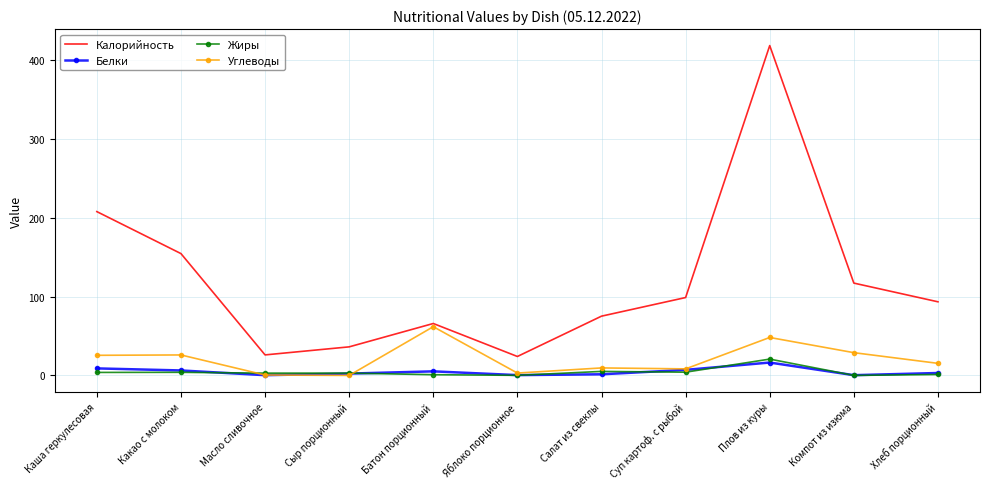

What is the difference between the Углеводы values at Хлеб порционный and Каша геркулесовая?

10.2